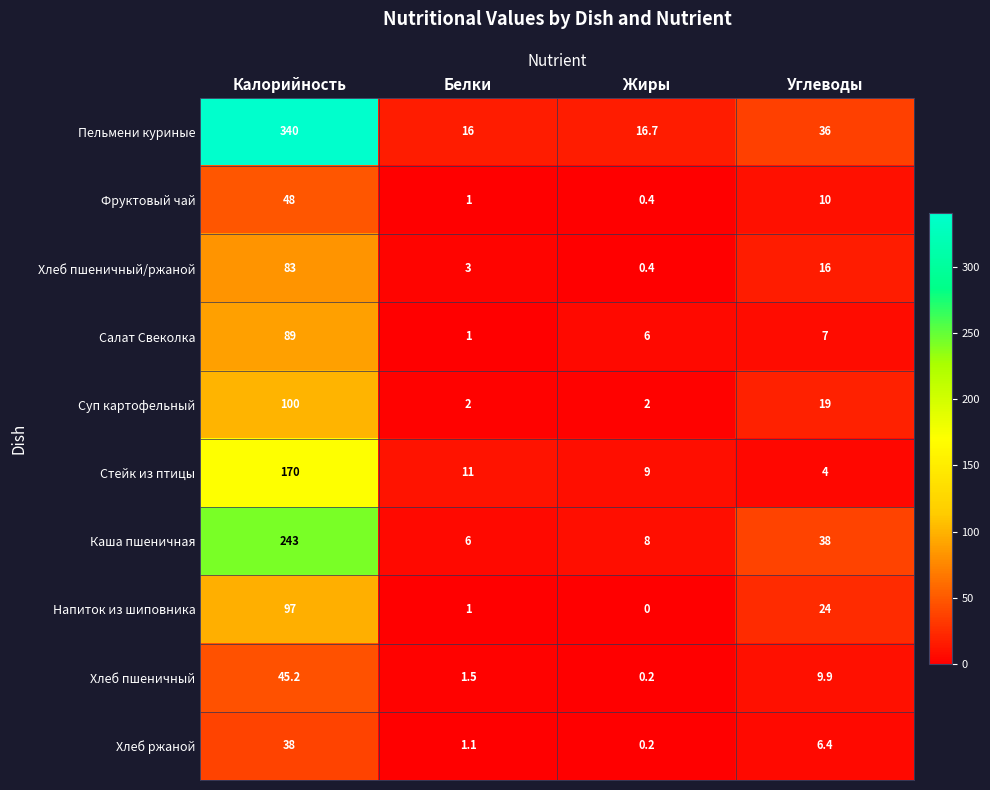

Rank the series by their maximum value, from lowest to highest.

Хлеб ржаной, Хлеб пшеничный, Фруктовый чай, Хлеб пшеничный/ржаной, Салат Свеколка, Напиток из шиповника, Суп картофельный, Стейк из птицы, Каша пшеничная, Пельмени куриные